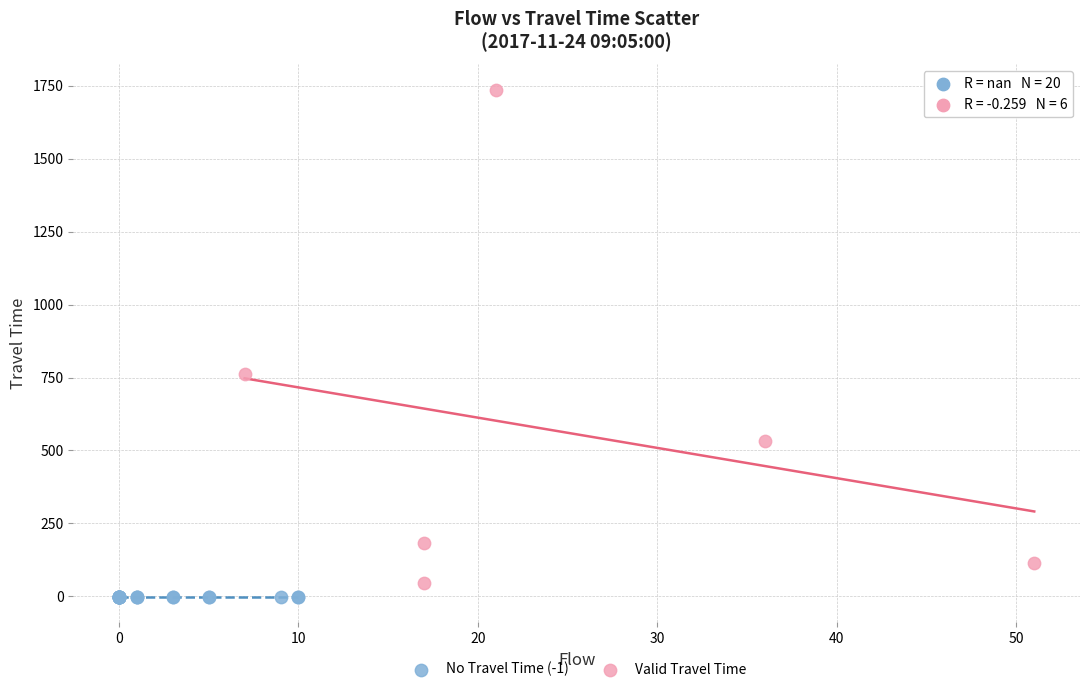

Which series contains the lowest Y value?

No Travel Time (-1)